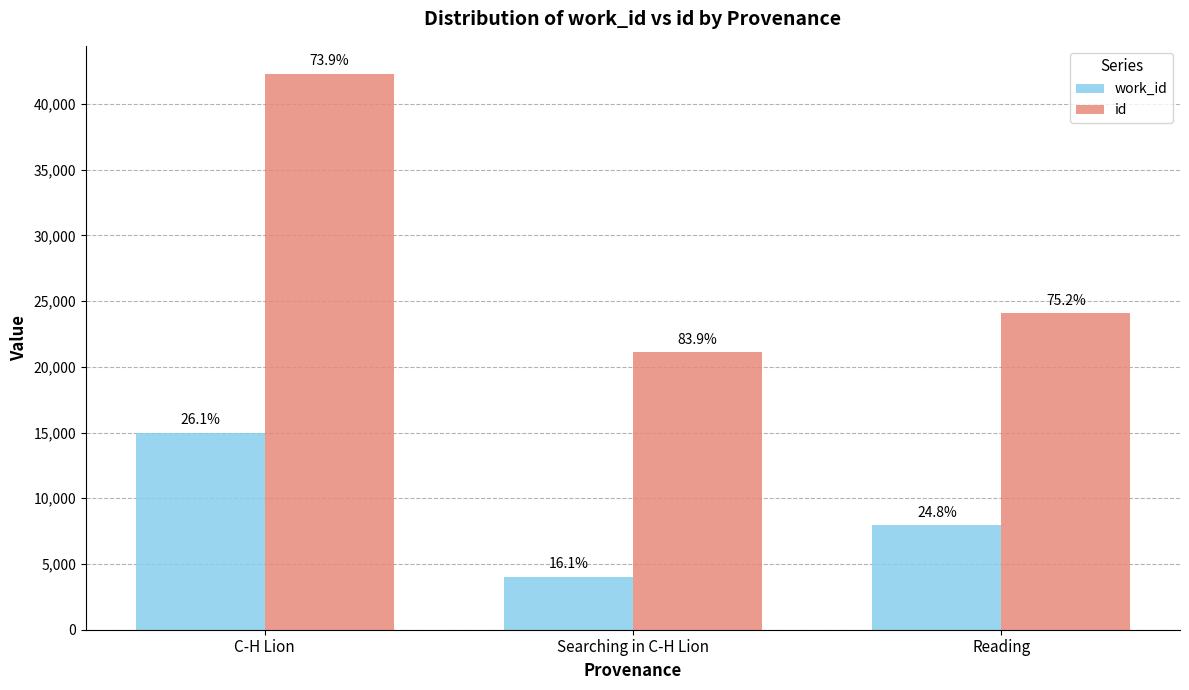

What position from the left is Reading?

3